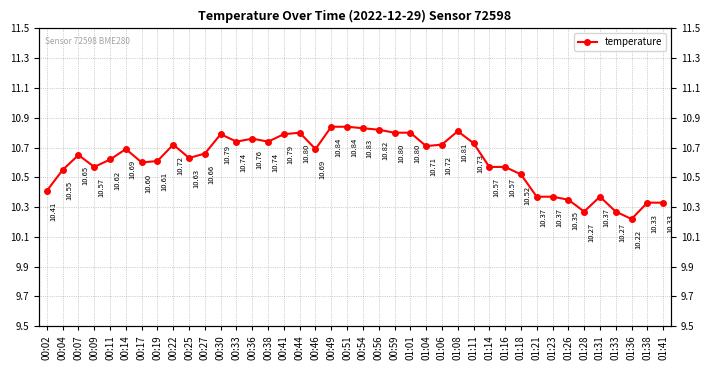

Reading left to right, extract all data points from this chart.

00:02=10.4	00:04=10.6	00:07=10.7	00:09=10.6	00:11=10.6	00:14=10.7	00:17=10.6	00:19=10.6	00:22=10.7	00:25=10.6	00:27=10.7	00:30=10.8	00:33=10.7	00:36=10.8	00:38=10.7	00:41=10.8	00:44=10.8	00:46=10.7	00:49=10.8	00:51=10.8	00:54=10.8	00:56=10.8	00:59=10.8	01:01=10.8	01:04=10.7	01:06=10.7	01:08=10.8	01:11=10.7	01:14=10.6	01:16=10.6	01:18=10.5	01:21=10.4	01:23=10.4	01:26=10.3	01:28=10.3	01:31=10.4	01:33=10.3	01:36=10.2	01:38=10.3	01:41=10.3